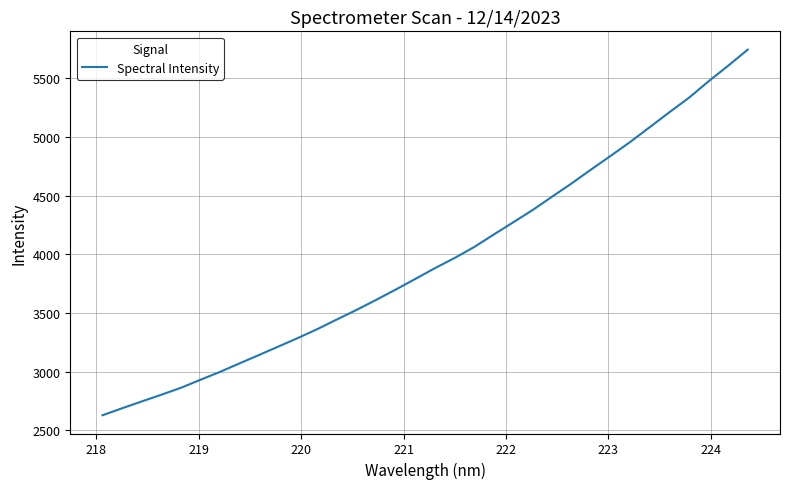

Count the number of data series in this chart.

1